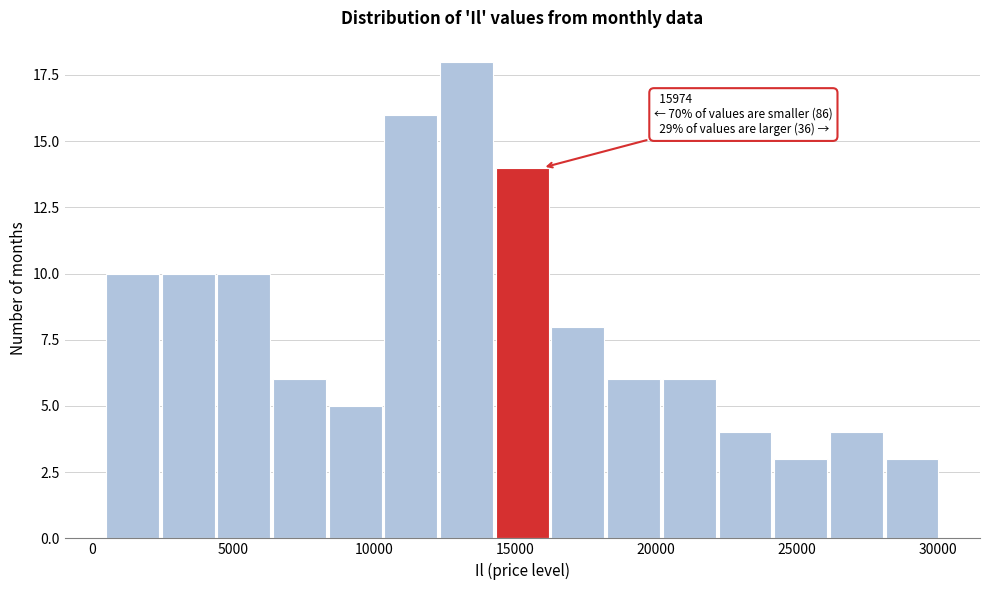

Read against the x-axis, roughly where is the centre of the tallest bar?

13500